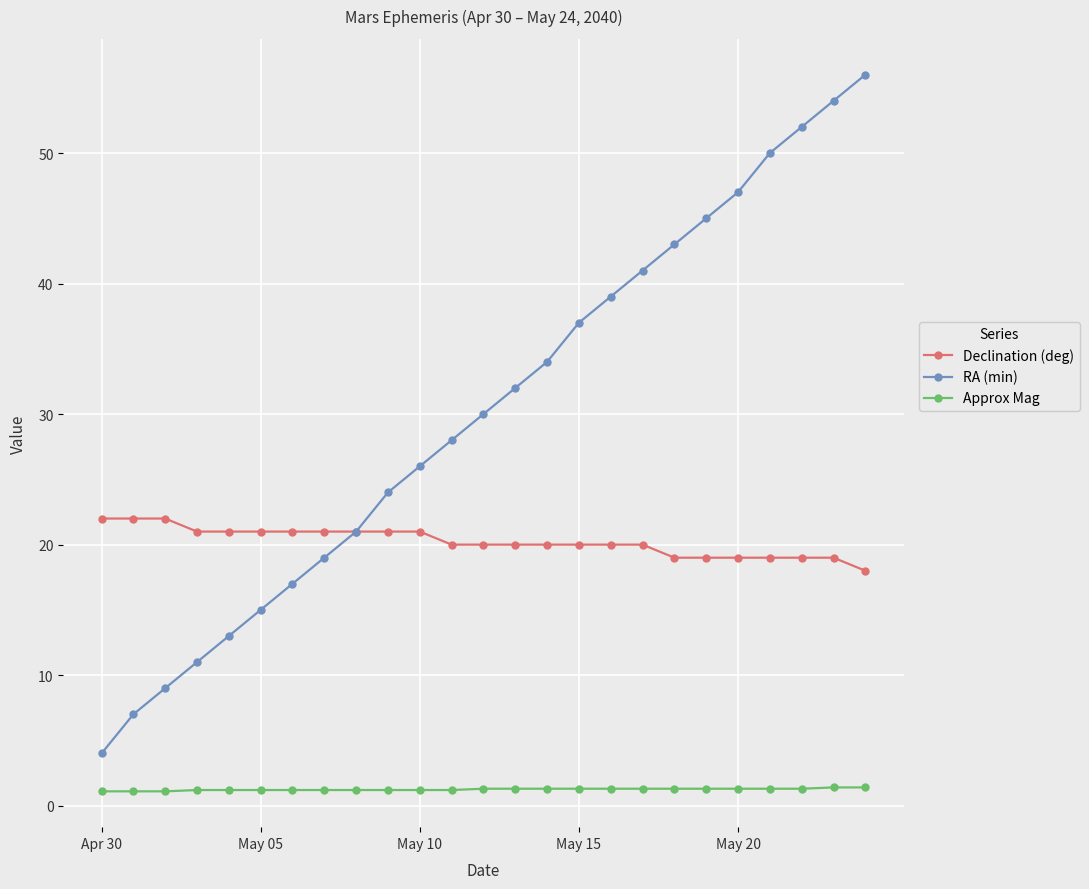

What is the highest value of the Declination (deg) series?

22.0